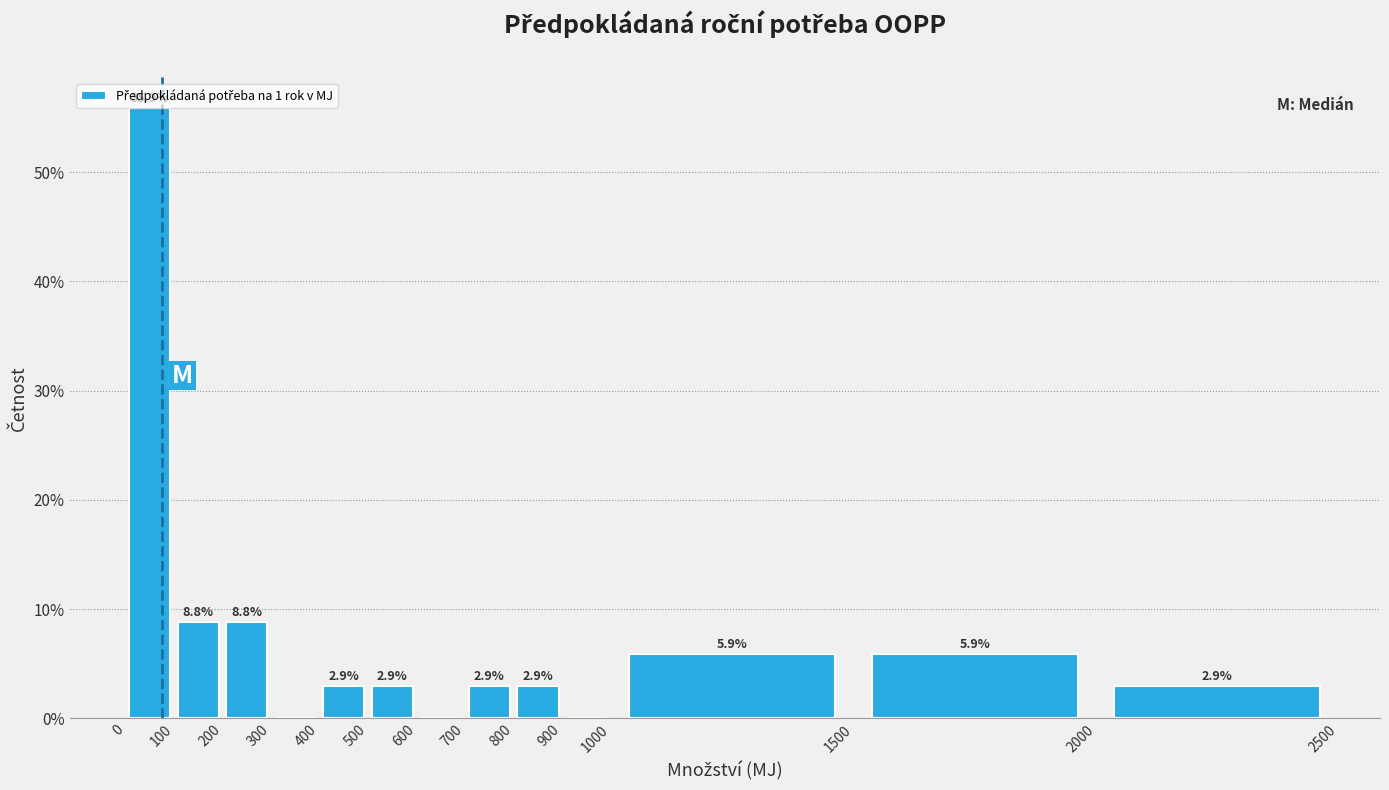

Which range on the x-axis has the tallest bar?

0 to 100